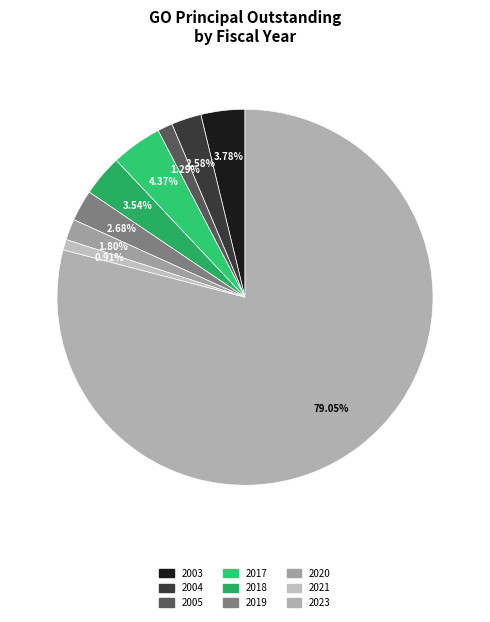

Count the number of slices in the pie.

9